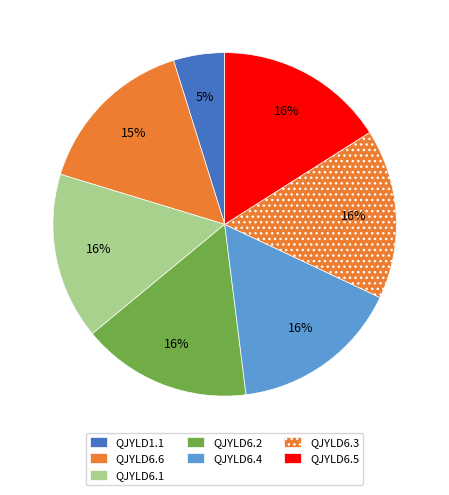

True or false: QJYLD6.3 accounts for 28% of the total.

False